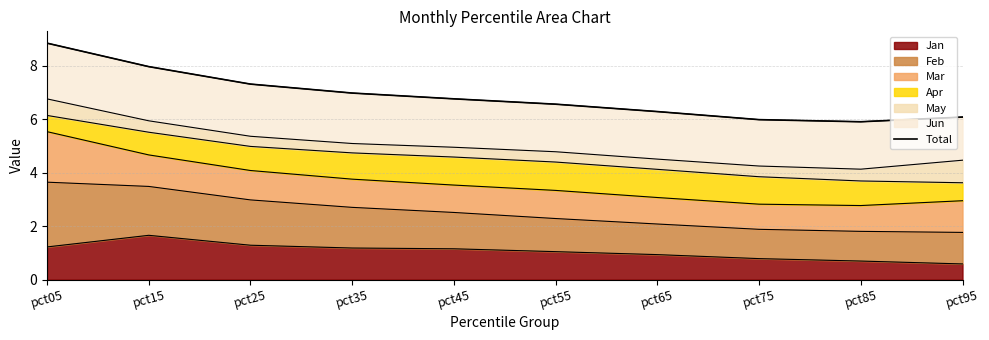

True or false: Jan has a value of 1.2 at pct45.

True